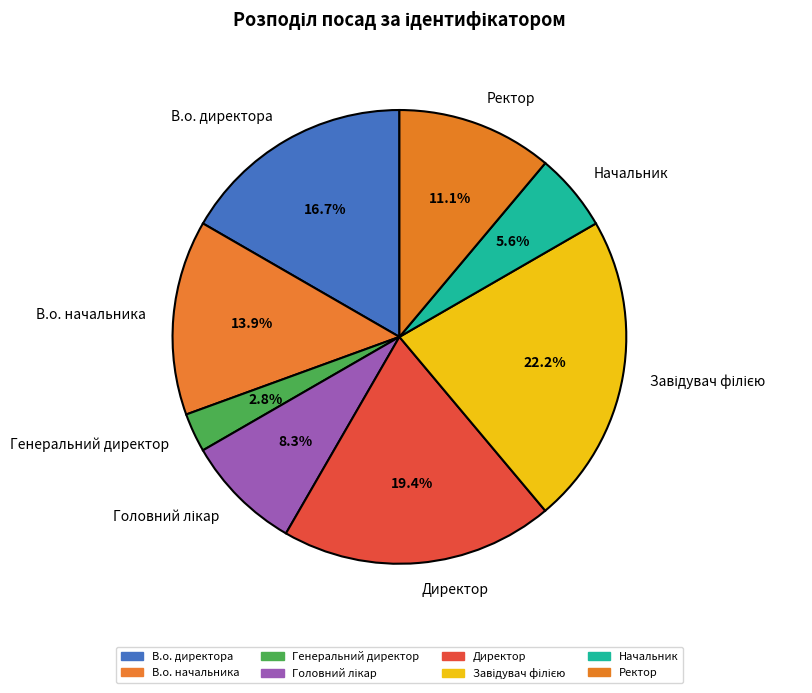

Does any single category account for the majority?

No